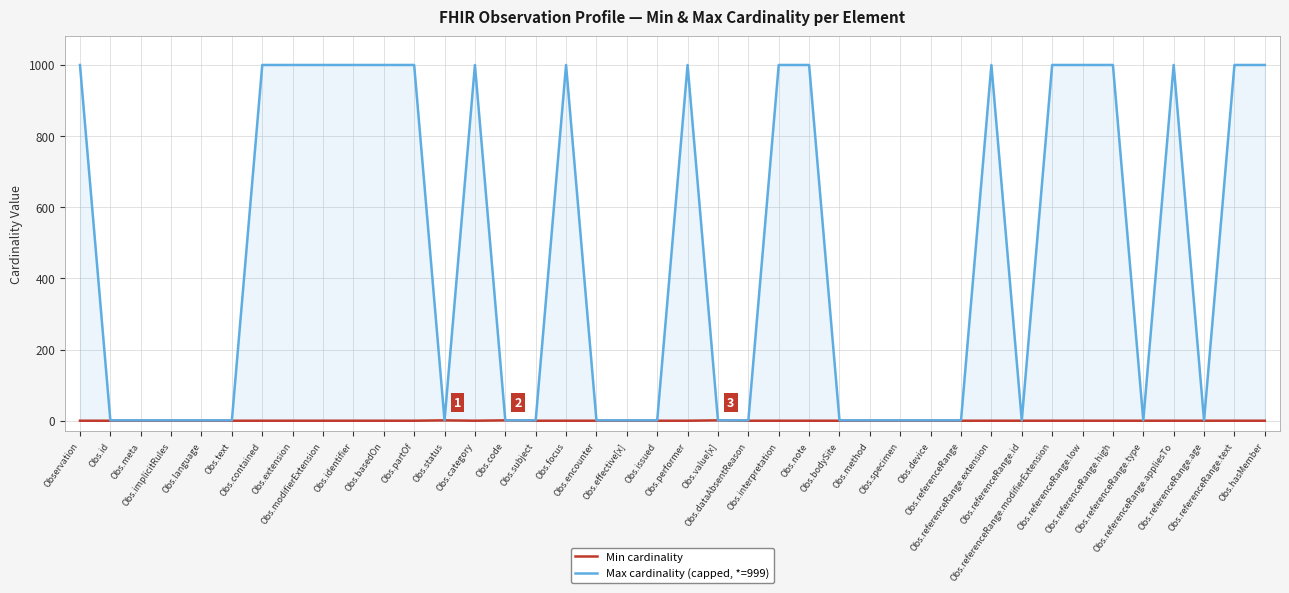

How many lines are shown in the chart?

2